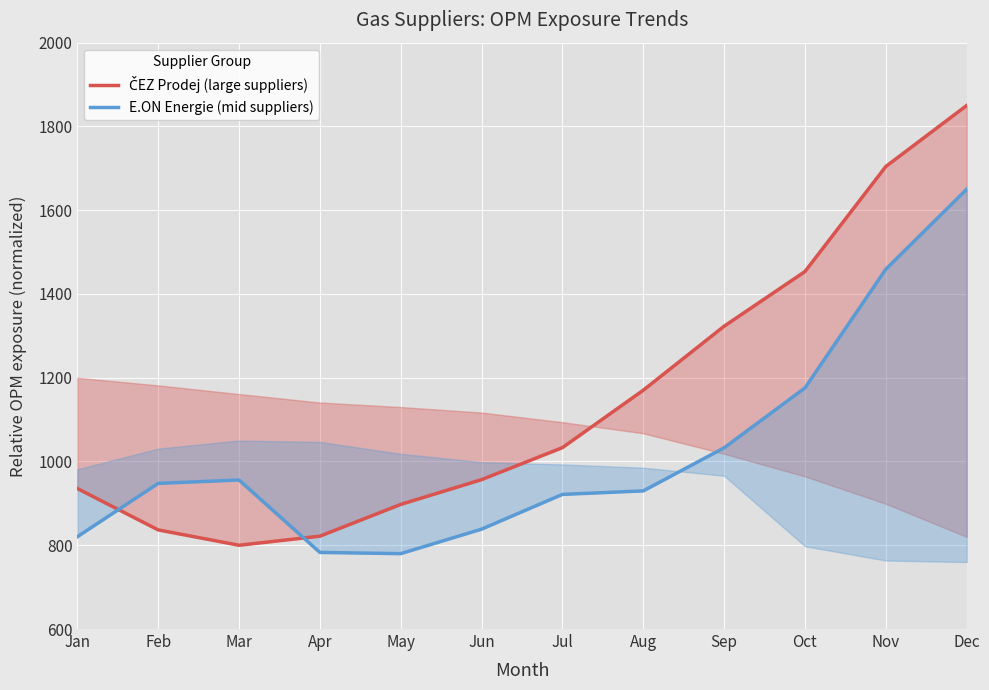

The E.ON Energie (mid suppliers) series shows 1459.2 at Nov. True or false?

True